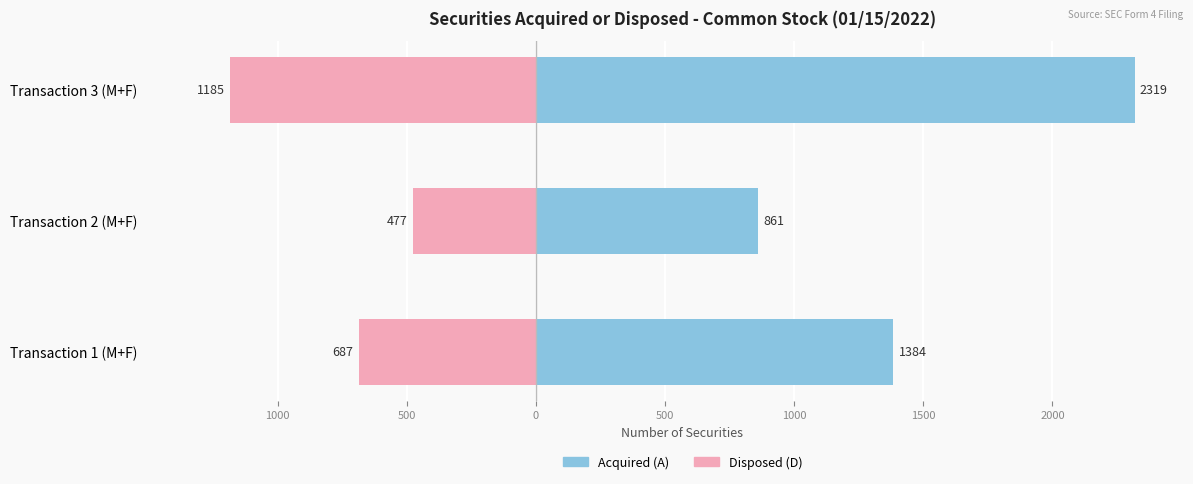

Is it true that Disposed (D) equals -767 at Transaction 2 (M+F)?

False